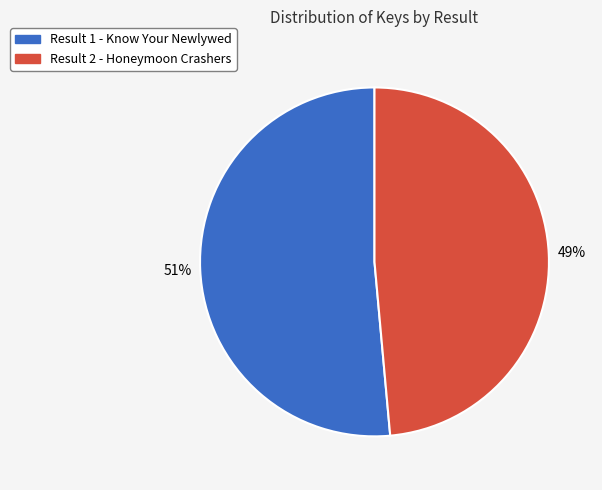

To the nearest percent, what is the average slice percentage?

50%